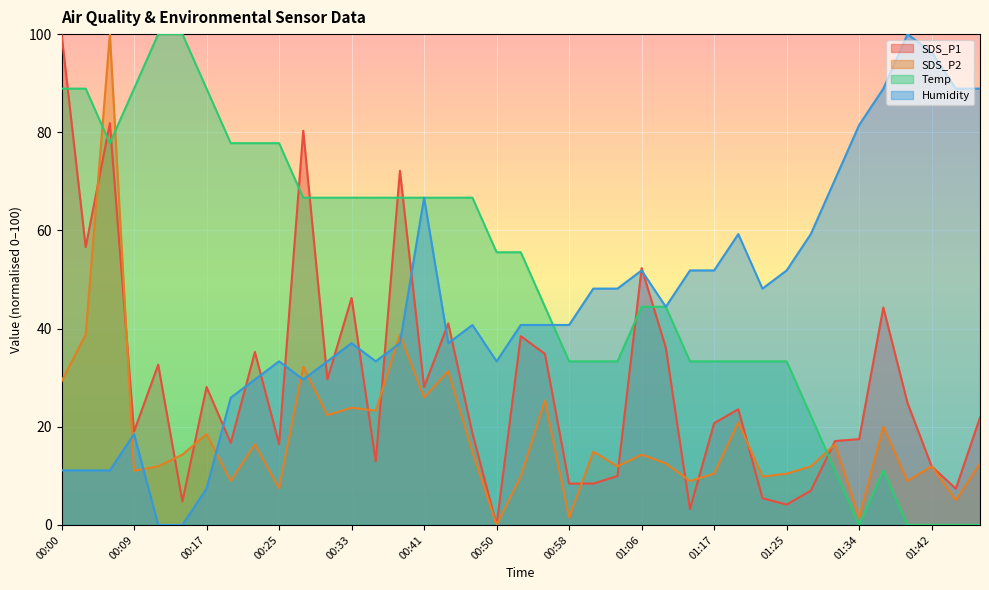

Reading right to left, transcribe all the data shown in this chart.

SDS_P1: 21.9	7.4	11.9	24.9	44.3	17.5	17.1	7.0	4.1	5.4	23.6	20.7	3.2	36.1	52.3	10.0	8.4	8.4	34.8	38.5	0.0	18.7	41.1	28.1	72.2	13.0	46.2	29.7	80.3	16.5	35.2	16.7	28.1	4.8	32.6	19.0	81.9	56.6	100.0
SDS_P2: 12.5	5.1	11.9	9.0	20.0	1.5	16.4	11.9	10.4	9.9	20.9	10.4	9.0	12.5	14.3	11.9	14.9	1.5	25.4	9.9	0.0	14.9	31.3	26.0	38.8	23.3	23.9	22.4	32.2	7.5	16.4	9.0	18.5	14.3	11.9	11.0	100.0	38.8	29.3
Temp: 0.0	0.0	0.0	0.0	11.1	0.0	11.1	22.2	33.3	33.3	33.3	33.3	33.3	44.4	44.4	33.3	33.3	33.3	44.4	55.6	55.6	66.7	66.7	66.7	66.7	66.7	66.7	66.7	66.7	77.8	77.8	77.8	88.9	100.0	100.0	88.9	77.8	88.9	88.9
Humidity: 88.9	88.9	96.3	100.0	88.9	81.5	70.4	59.3	51.9	48.1	59.3	51.9	51.9	44.4	51.9	48.1	48.1	40.7	40.7	40.7	33.3	40.7	37.0	66.7	37.0	33.3	37.0	33.3	29.6	33.3	29.6	25.9	7.4	0.0	0.0	18.5	11.1	11.1	11.1